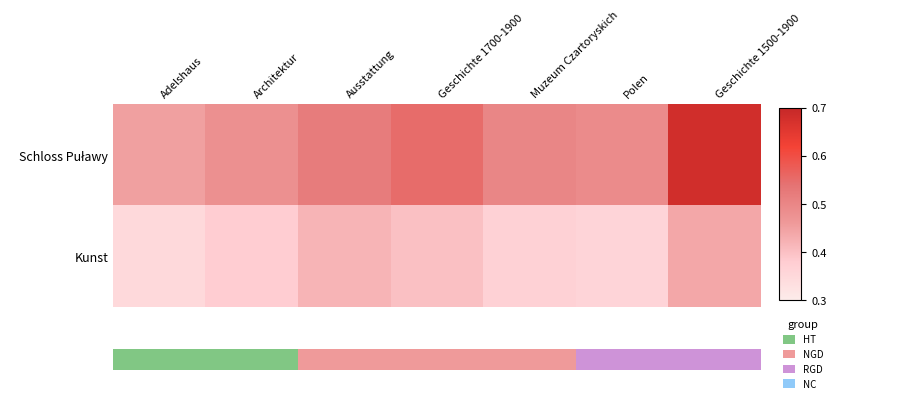

Which category has the highest value across all series?

Geschichte 1500-1900